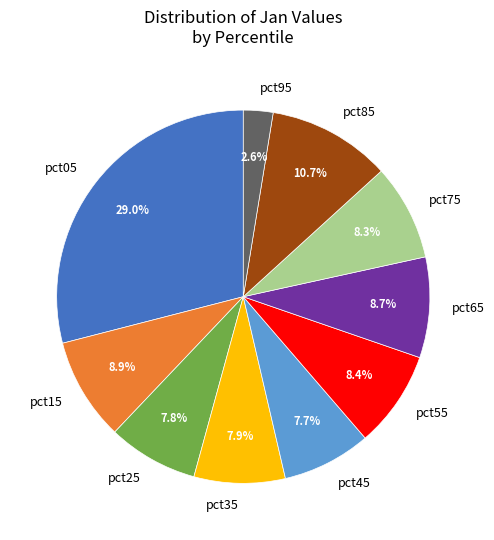

Count the number of slices in the pie.

10